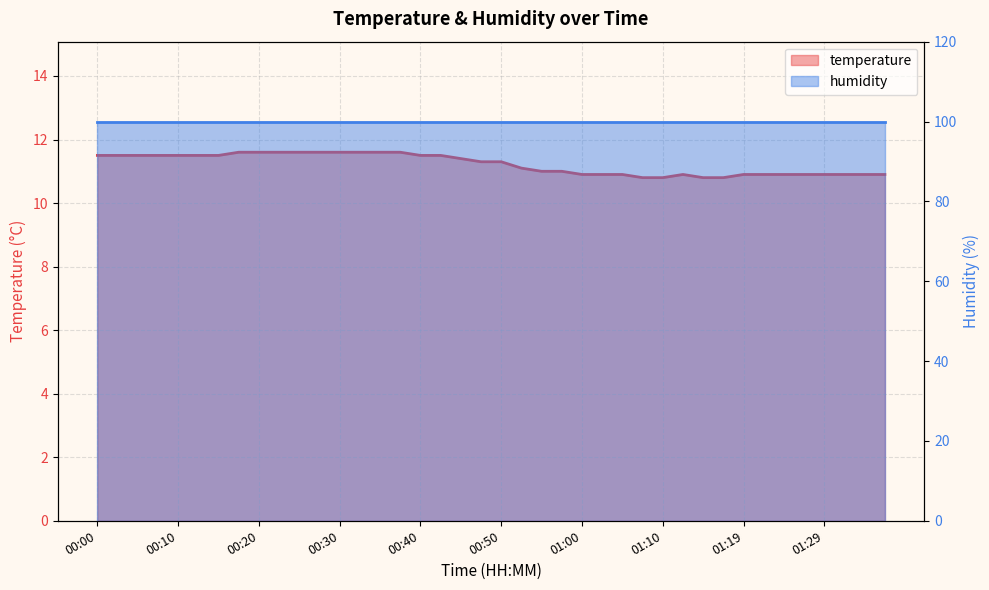

What is the difference between the maximum and minimum values?

0.8